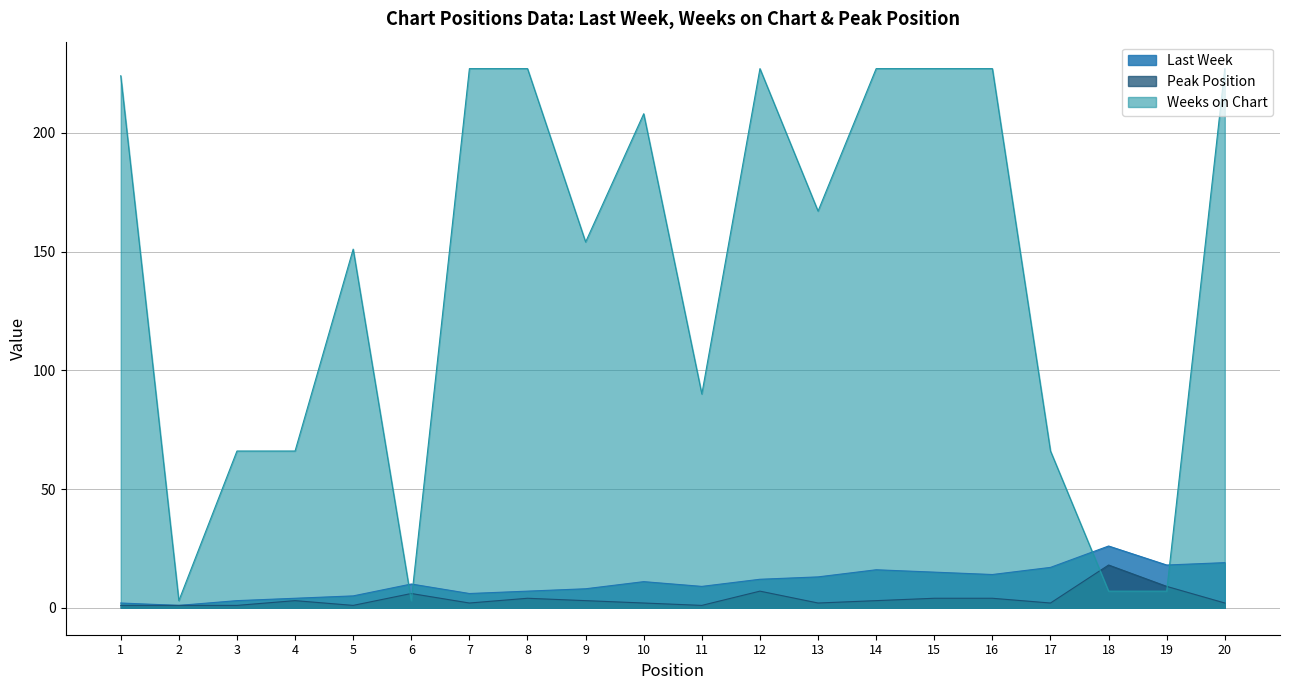

Reading left to right, list all the values displayed in this chart.

Last Week: 1=2	2=1	3=3	4=4	5=5	6=10	7=6	8=7	9=8	10=11	11=9	12=12	13=13	14=16	15=15	16=14	17=17	18=26	19=18	20=19
Weeks on Chart: 1=224	2=3	3=66	4=66	5=151	6=3	7=227	8=227	9=154	10=208	11=90	12=227	13=167	14=227	15=227	16=227	17=66	18=7	19=7	20=227
Peak Position: 1=1	2=1	3=1	4=3	5=1	6=6	7=2	8=4	9=3	10=2	11=1	12=7	13=2	14=3	15=4	16=4	17=2	18=18	19=9	20=2